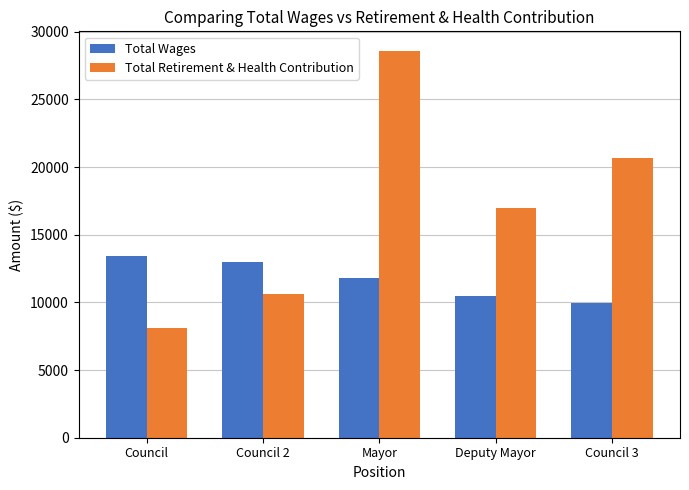

Read the Total Retirement & Health Contribution value at Council, to the nearest 100.

8100